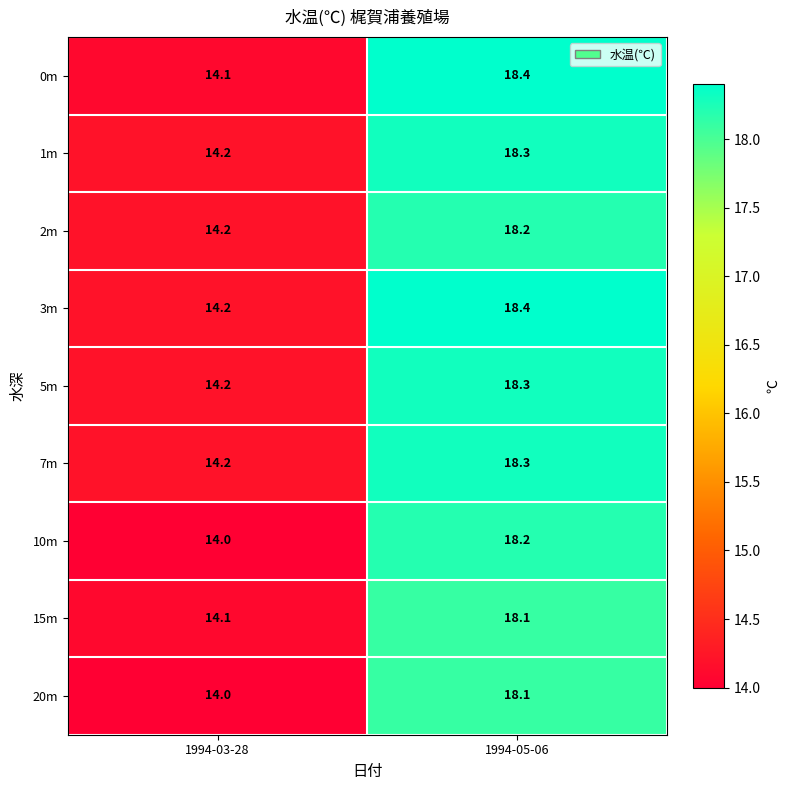

What value does the 7m series have at 1994-05-06?

18.3